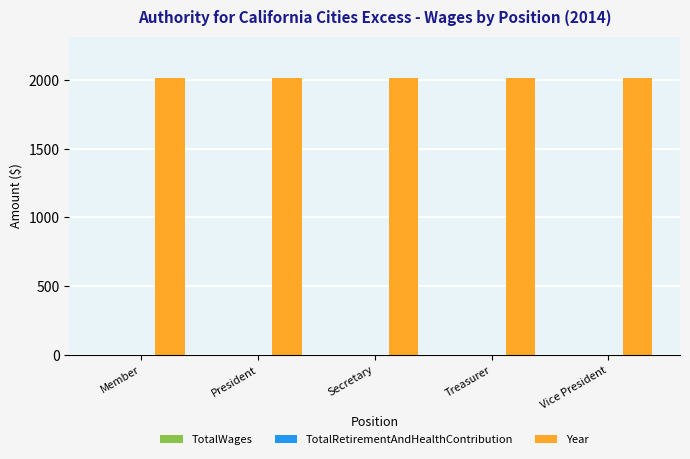

At how many categories does at least one series exceed 532?

5